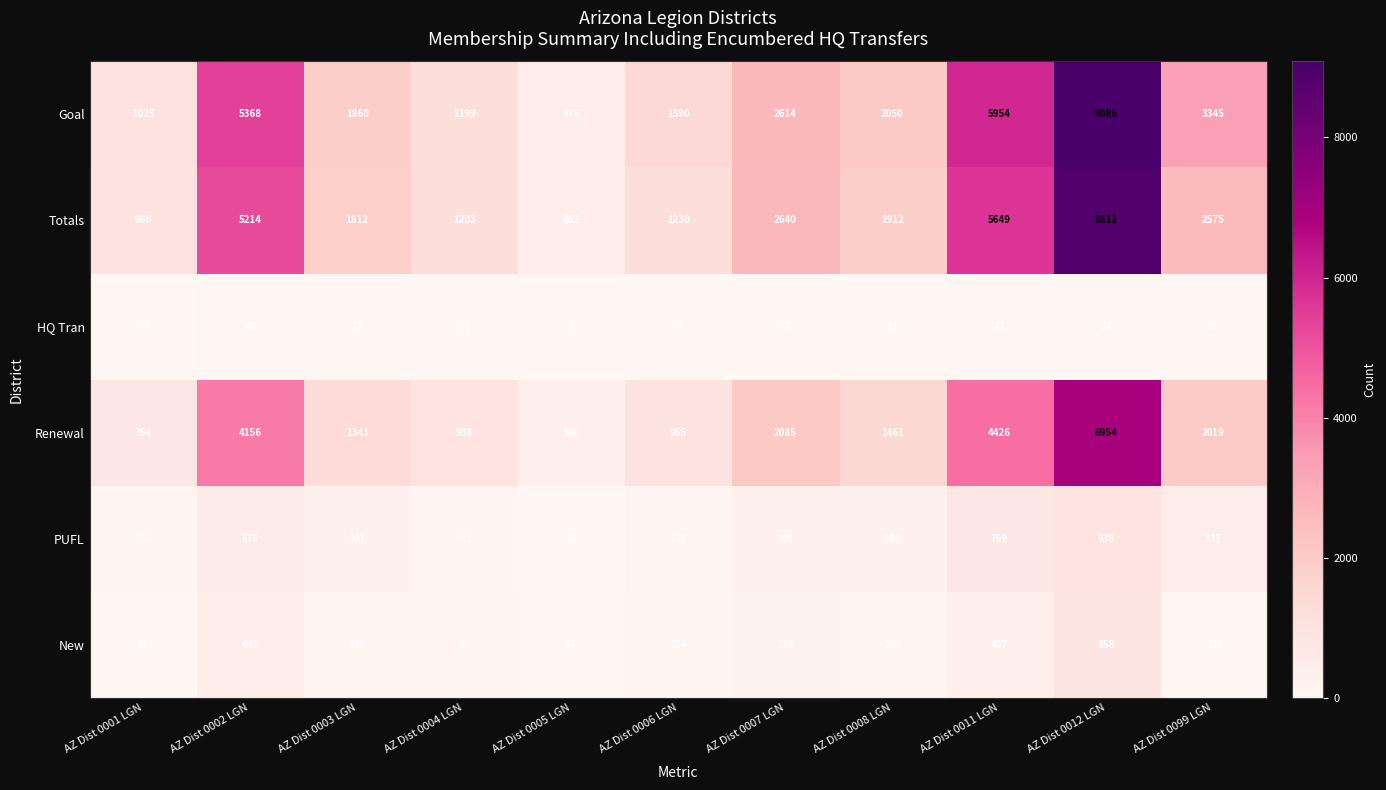

At which category is the sum across all series the highest?

AZ Dist 0012 LGN